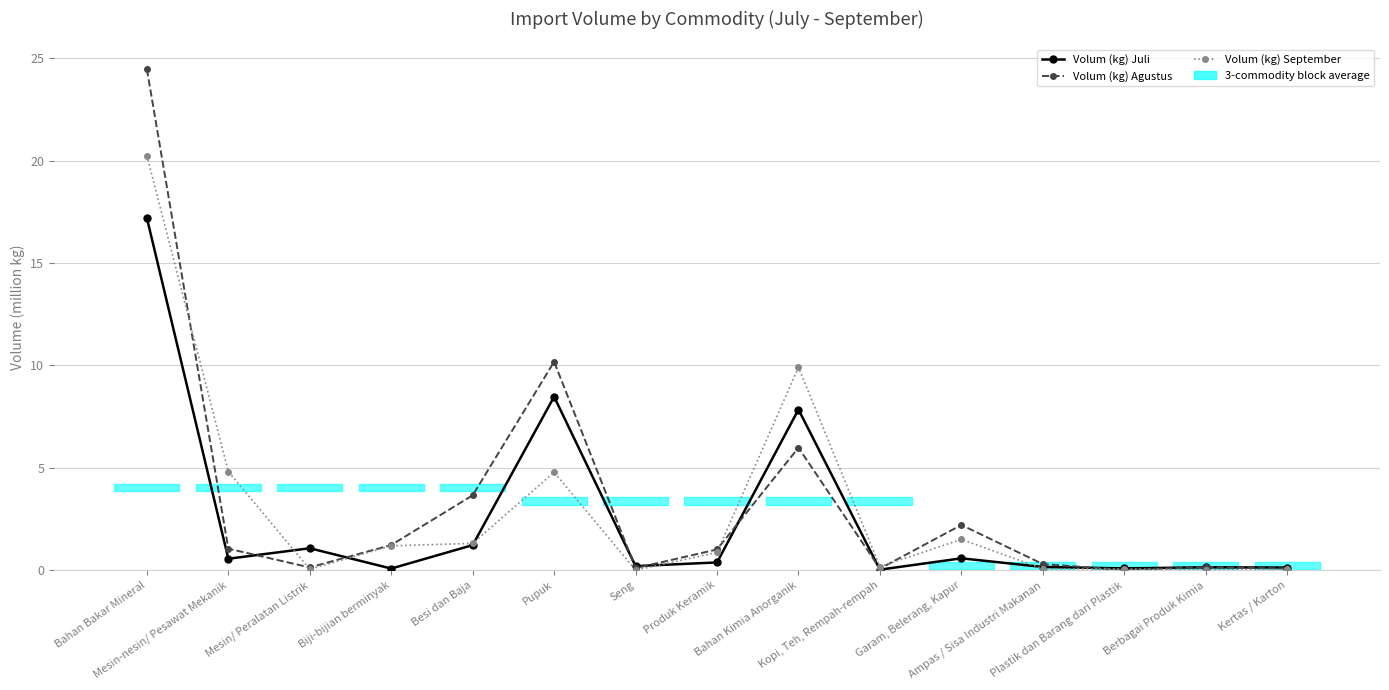

Which has a higher value, Kertas / Karton or Kopi, Teh, Rempah-rempah?

Kertas / Karton